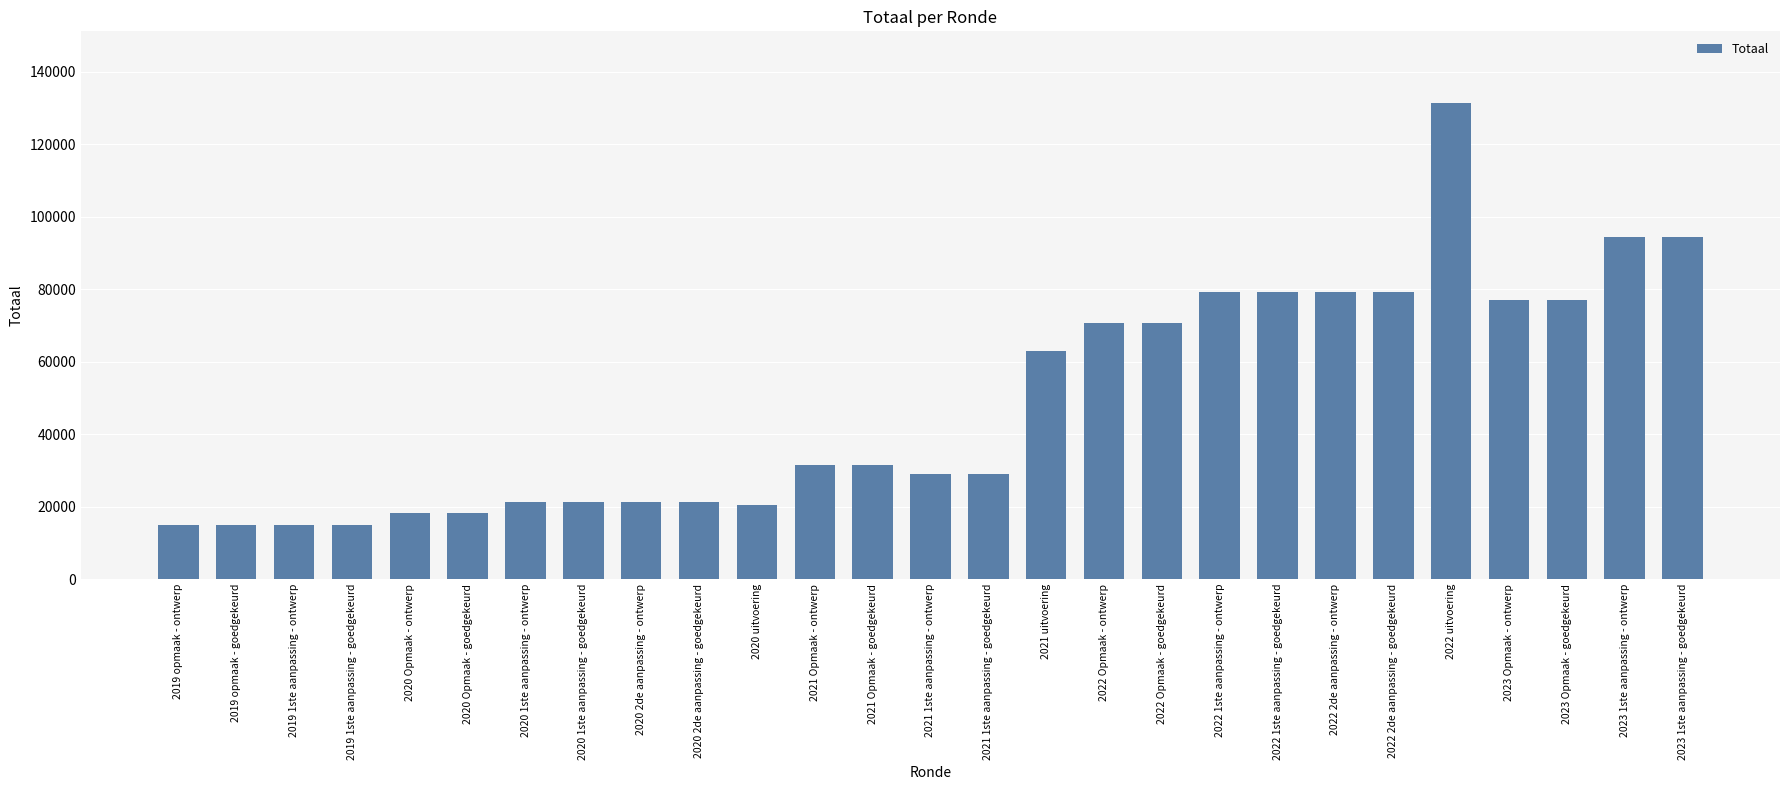

What is the value of the 2nd bar from the left?

14843